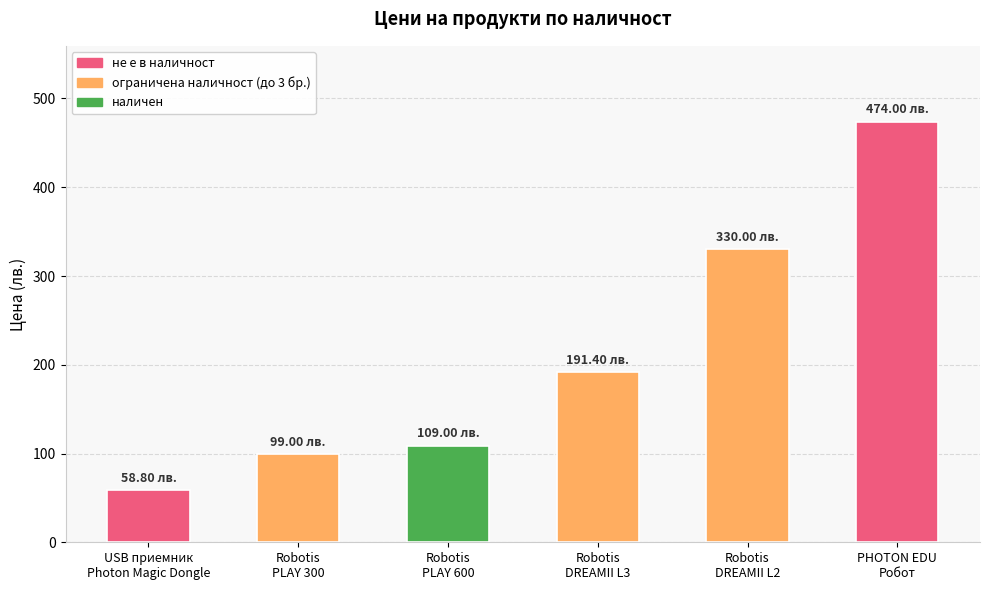

What is the sum of the values at Robotis
DREAMII L3 and Robotis
DREAMII L2?

521.4